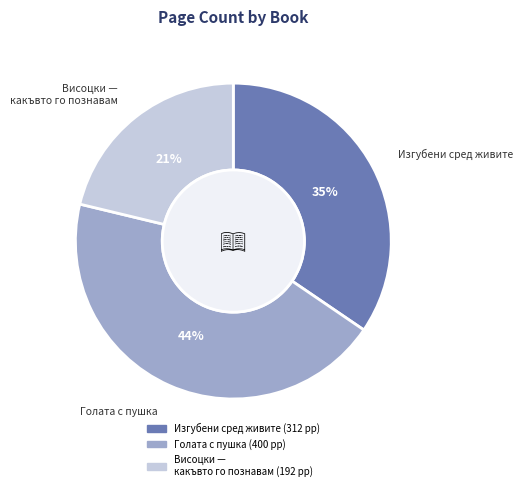

Is there any slice that represents more than half of the pie?

No